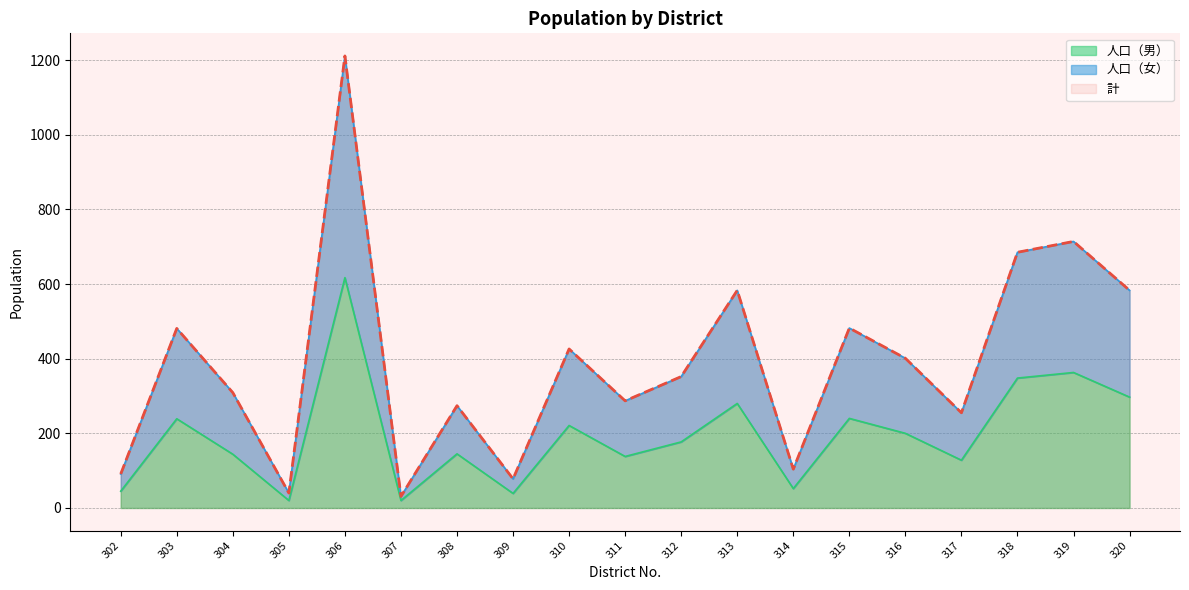

Reading left to right, extract all data points from this chart.

計: 91	481	309	40	1211	31	274	78	426	287	352	583	104	482	401	255	685	714	583
人口（女）: 91	481	309	40	1211	31	274	78	426	287	352	583	104	482	401	255	685	714	583
人口（男）: 45	239	144	20	617	20	145	39	221	138	177	280	52	240	200	128	348	363	297